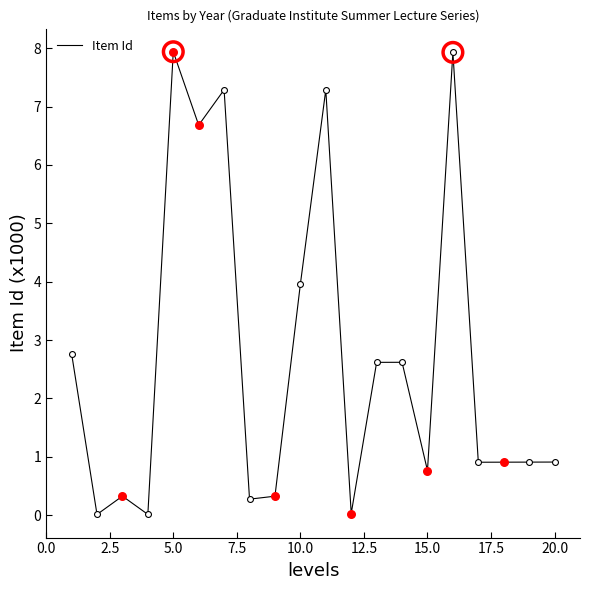

What is the maximum value shown in the chart?

7.9